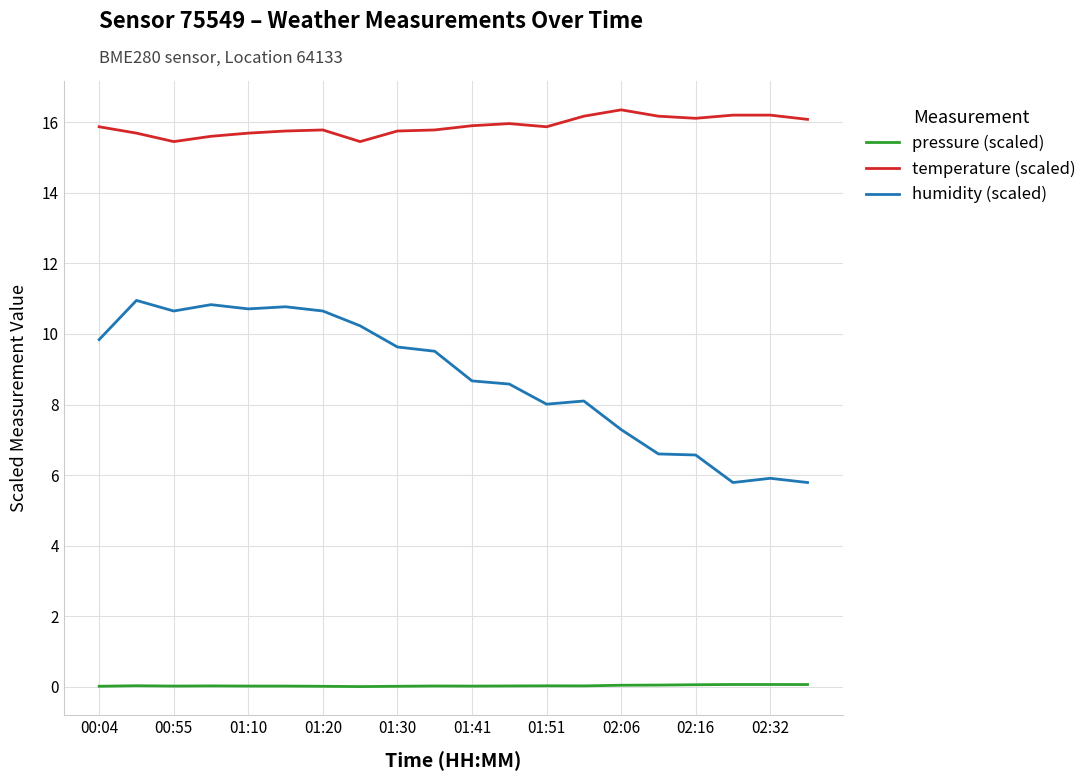

True or false: temperature (scaled) and humidity (scaled) cross at least once.

False